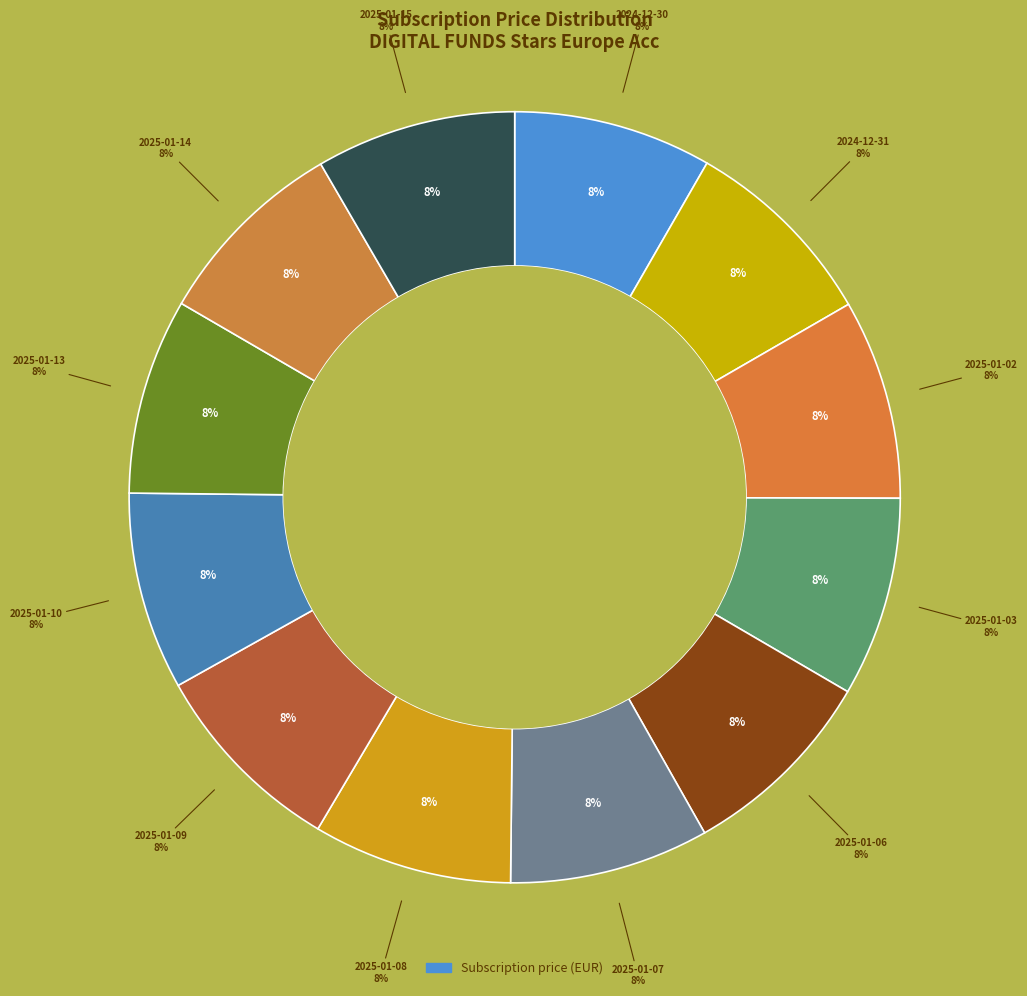

Is it true that 2025-01-02 is 19% of the pie?

False